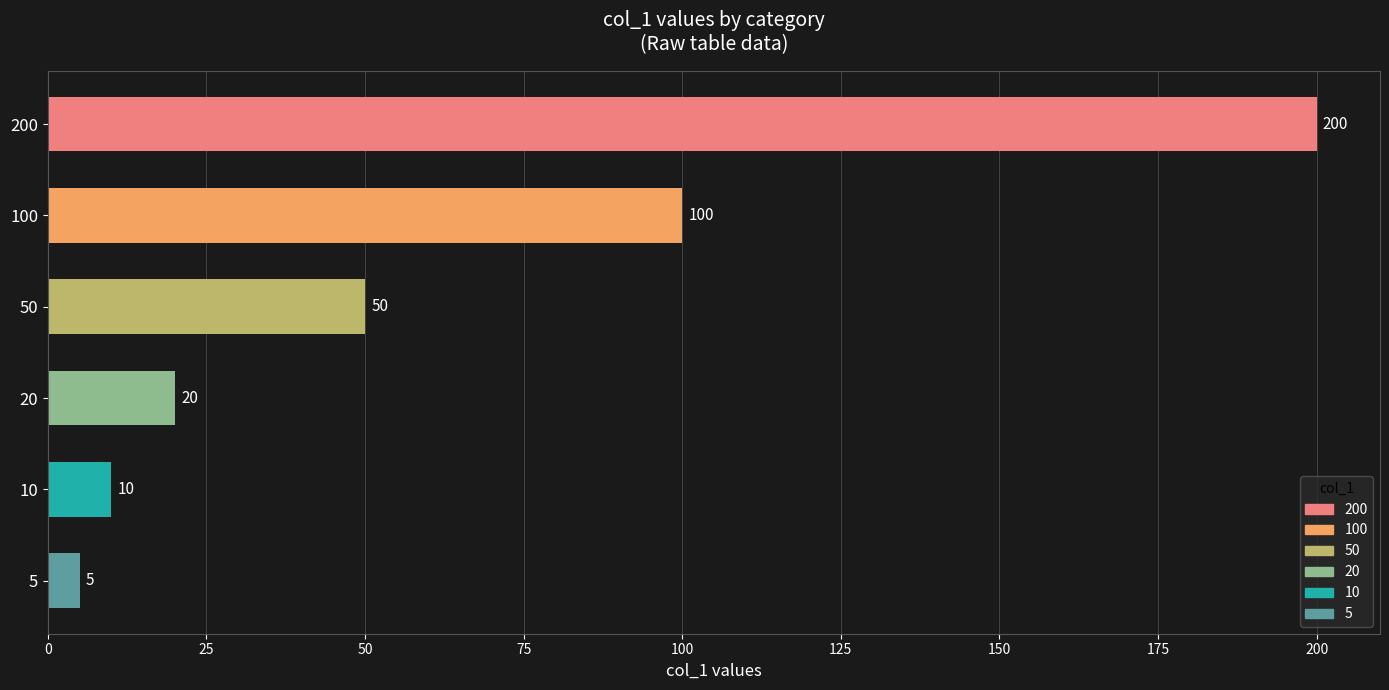

Reading top to bottom, what are all the values shown in this chart?

200=200	100=100	50=50	20=20	10=10	5=5